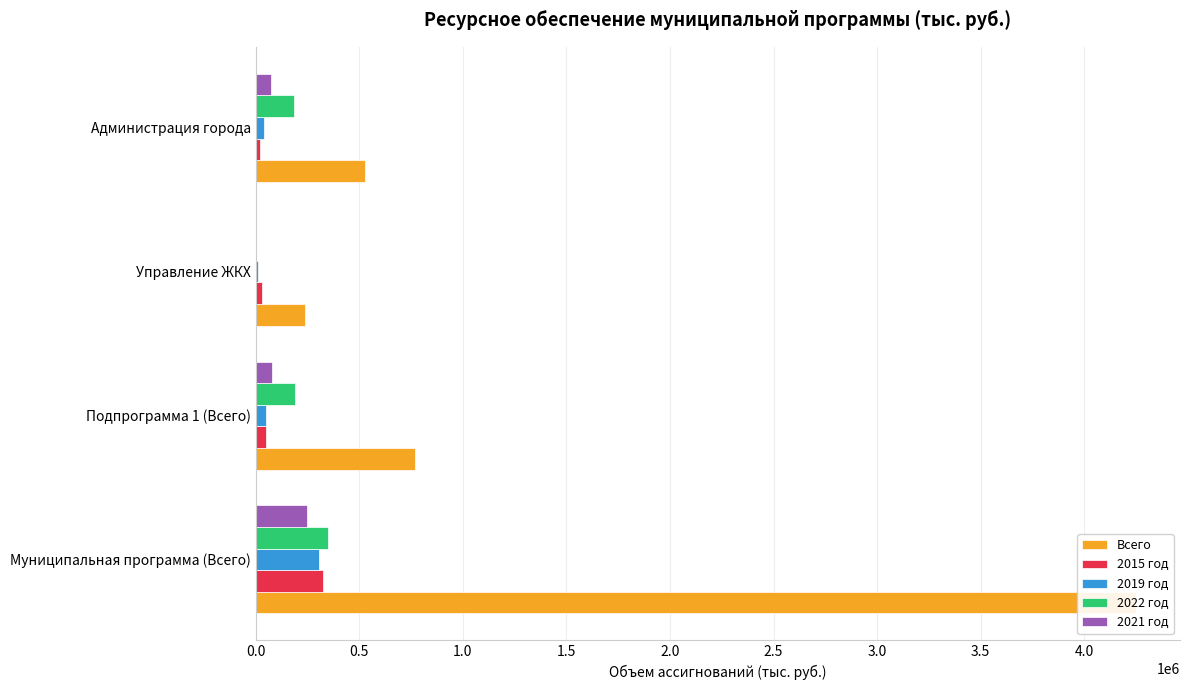

At how many categories does at least one series exceed 1459580?

1